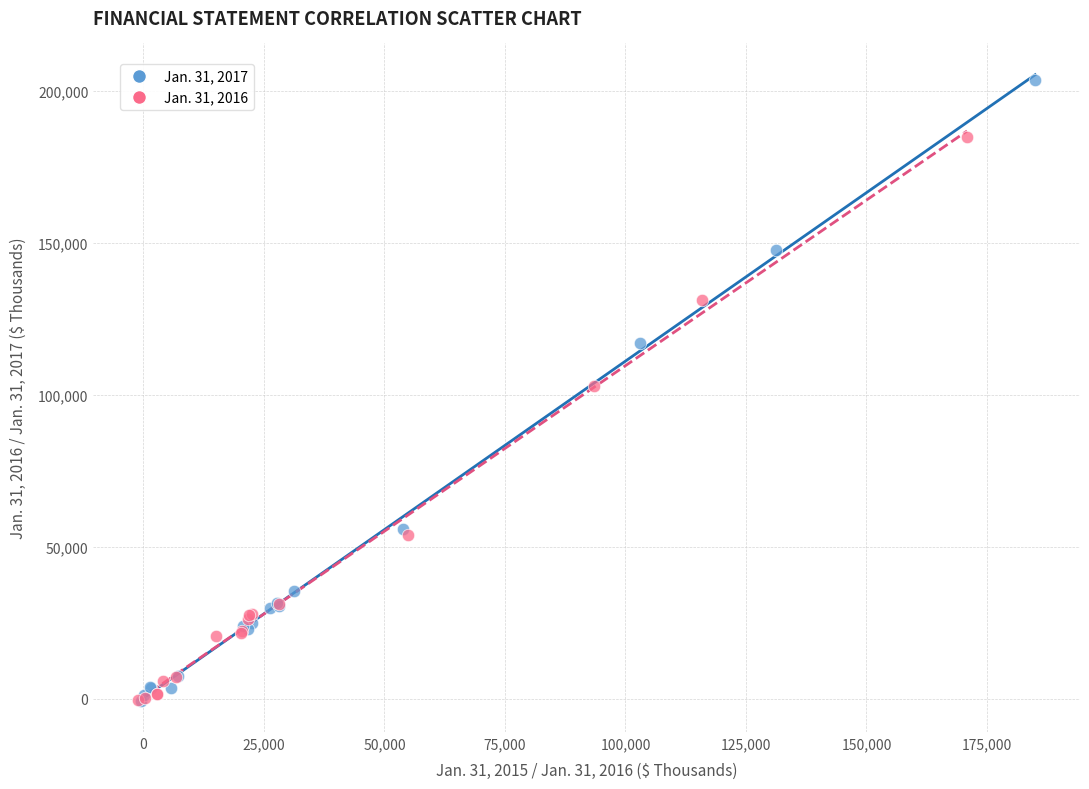

Which series has the widest spread of Y values?

Jan. 31, 2017